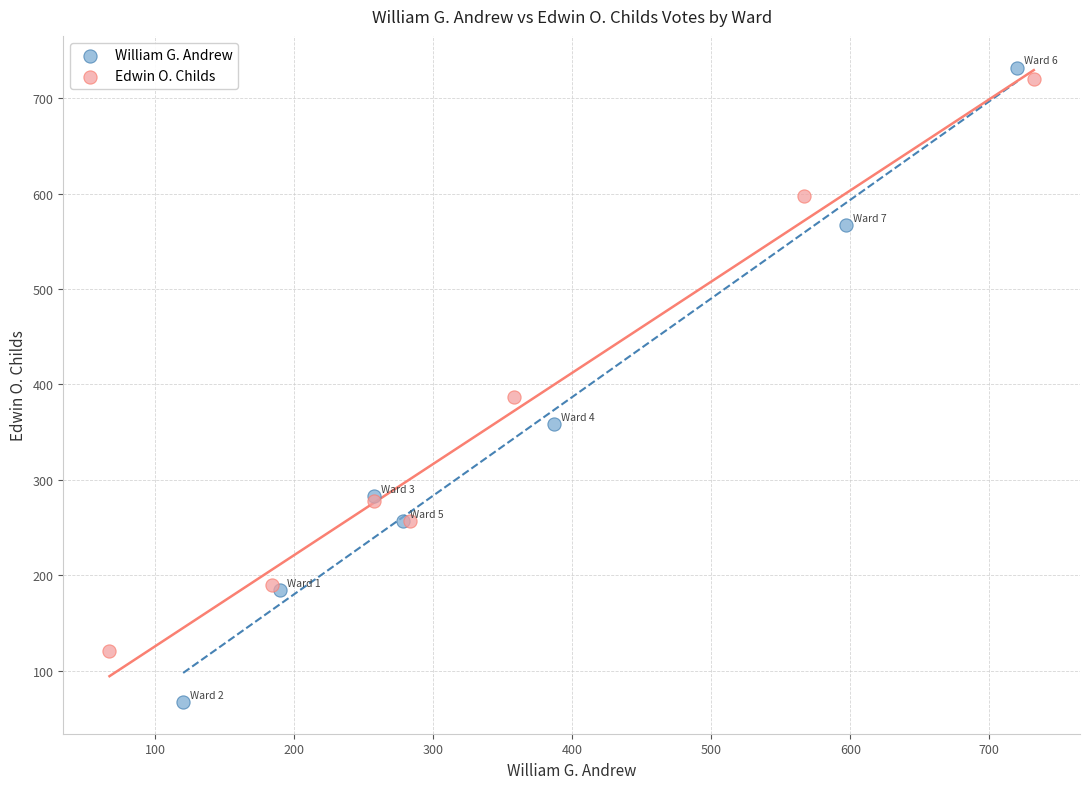

Which series reaches the minimum Y coordinate?

William G. Andrew